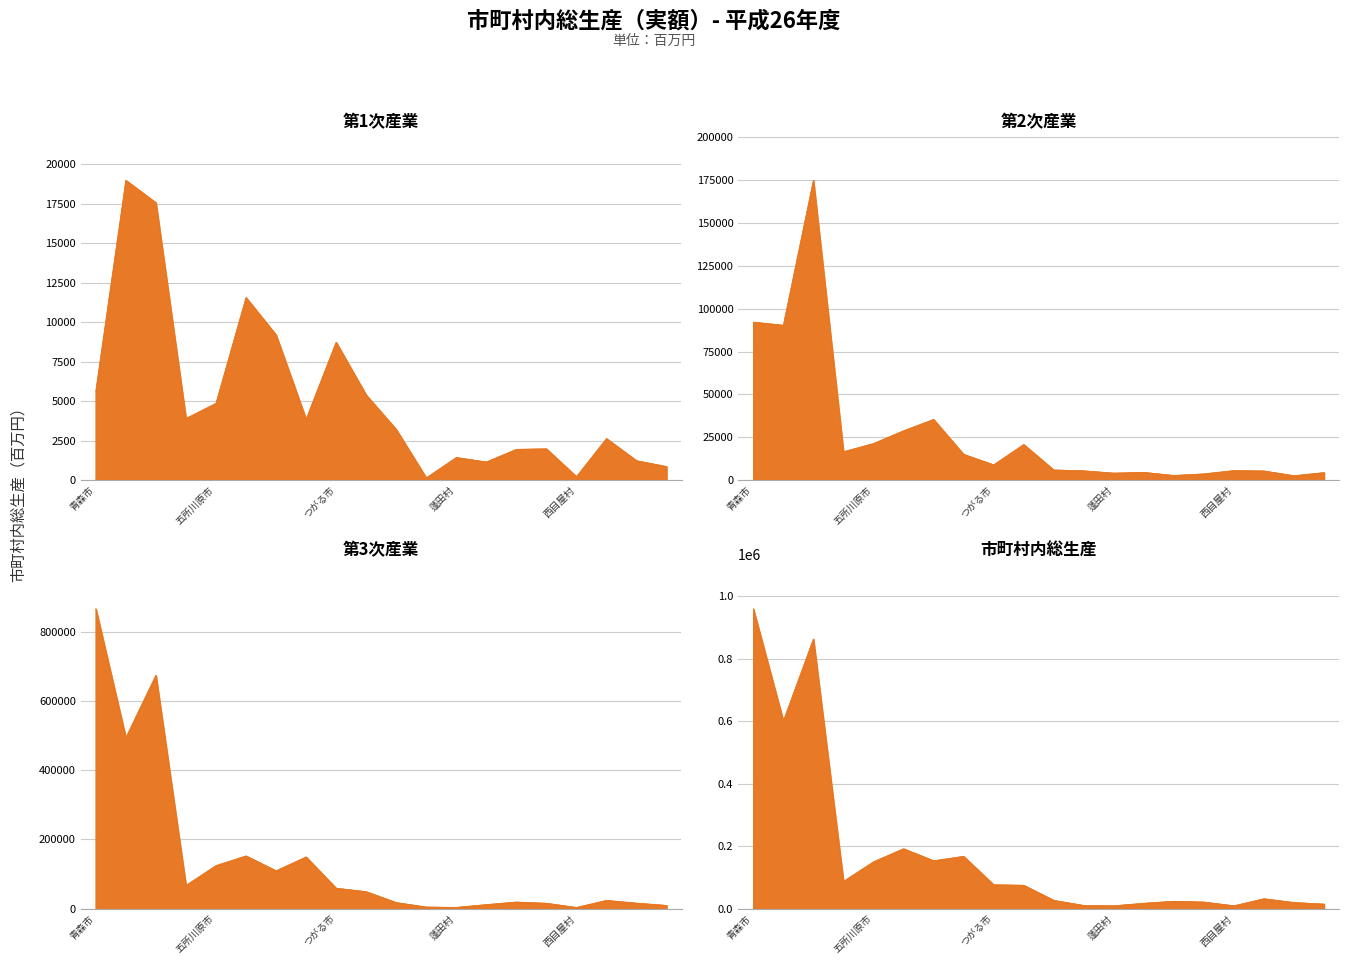

What position from the left is 西目屋村?

17